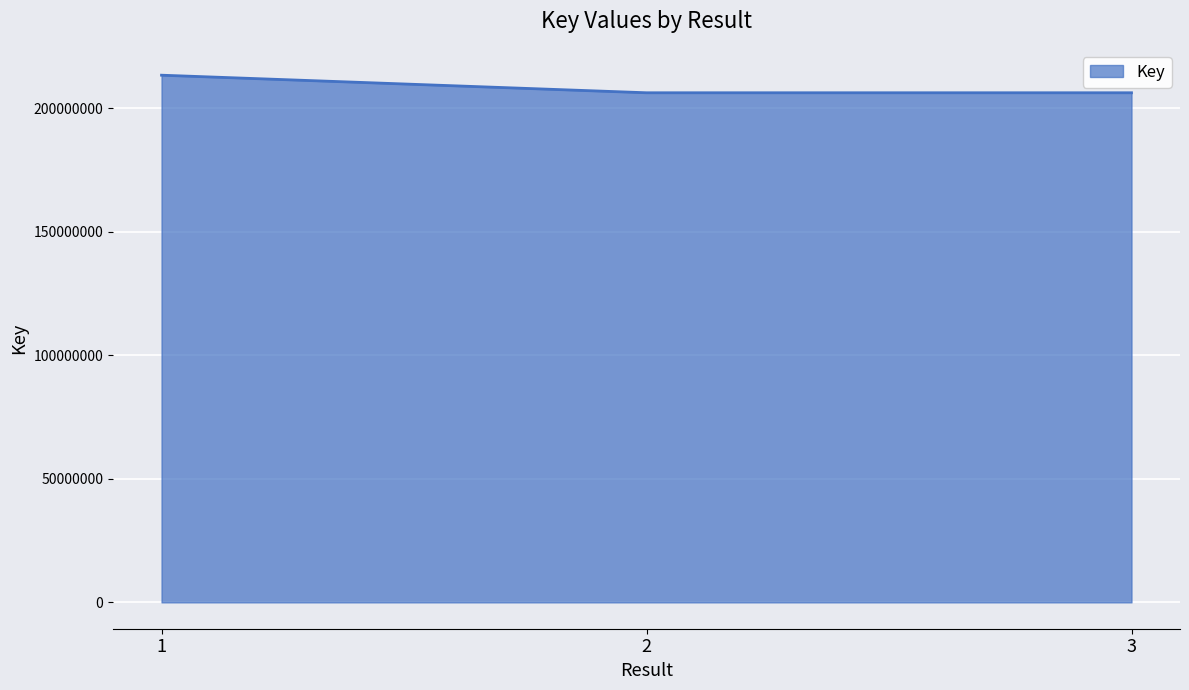

What is the minimum value shown in the chart?

206246376